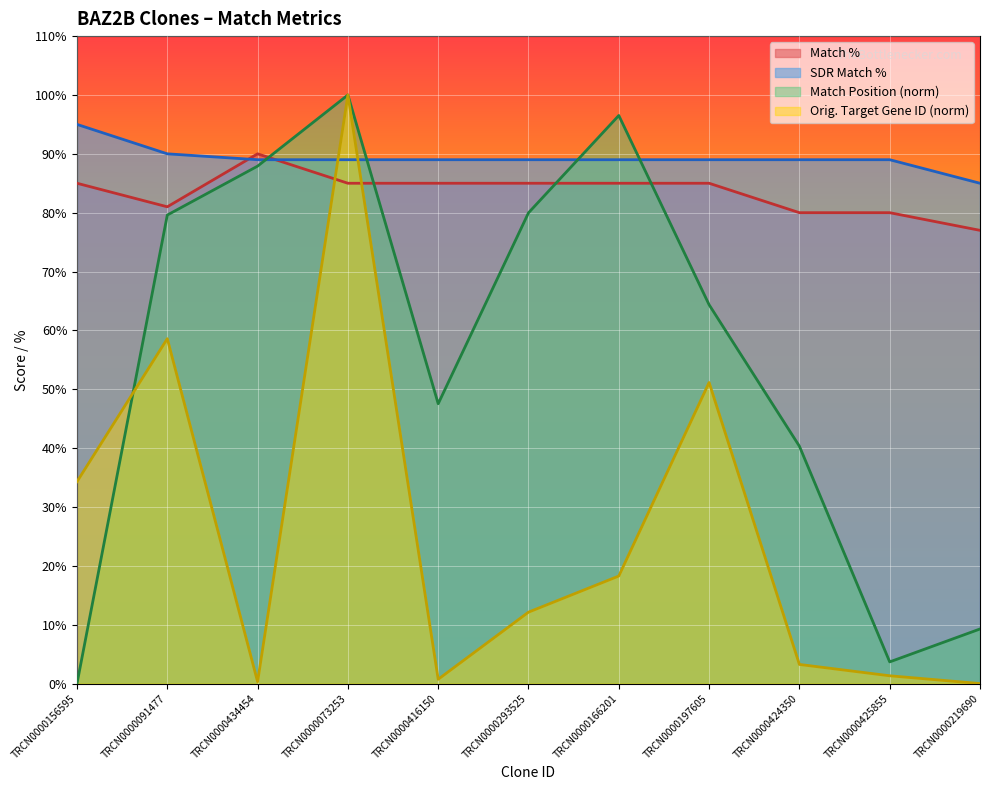

How many values in the Match Position series exceed 64?

6